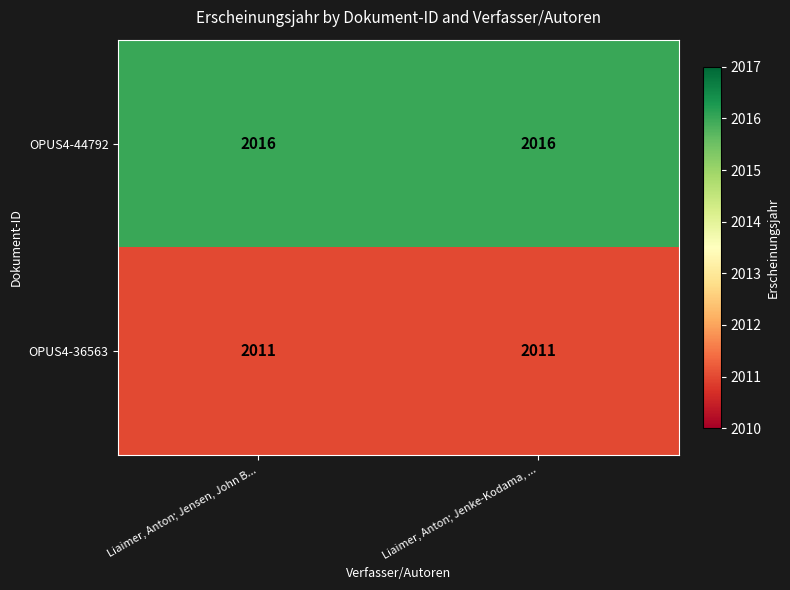

What is the approximate value of OPUS4-44792 at Liaimer, Anton; Jenke-Kodama, ...?

2016